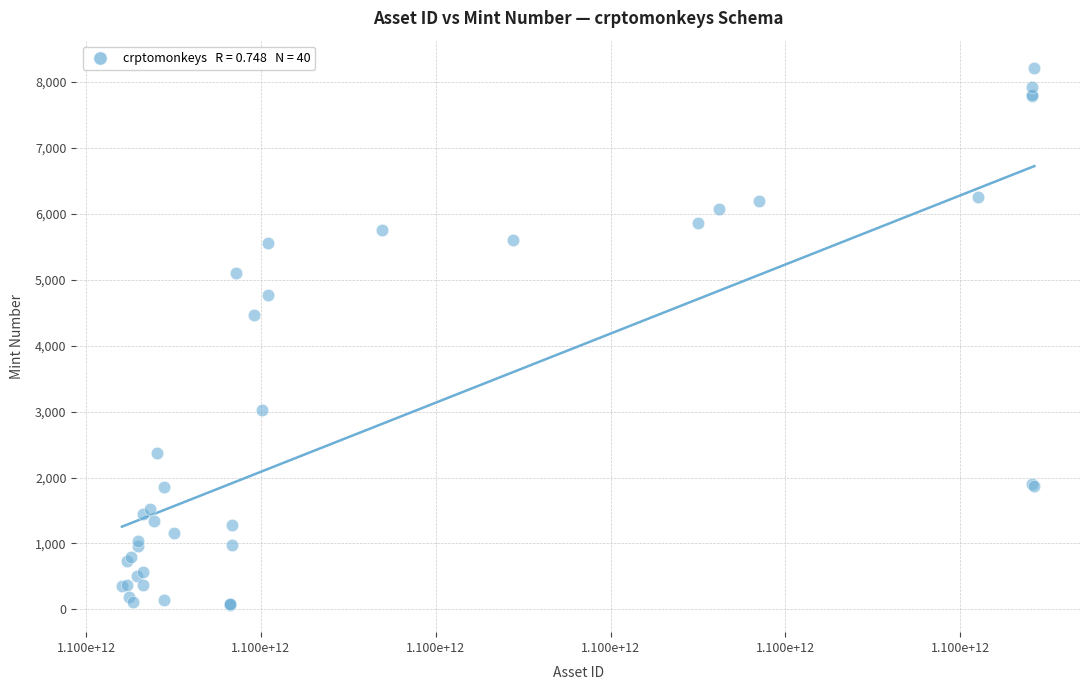

What Y value in the scatter plot is closest to 4141?

4461